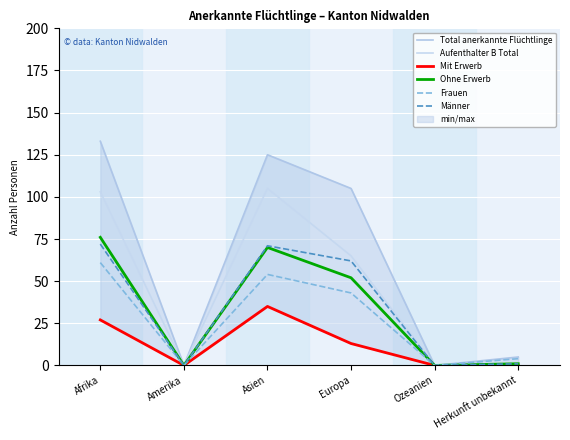

At which label is Aufenthalter B Total closest to 52?

Europa